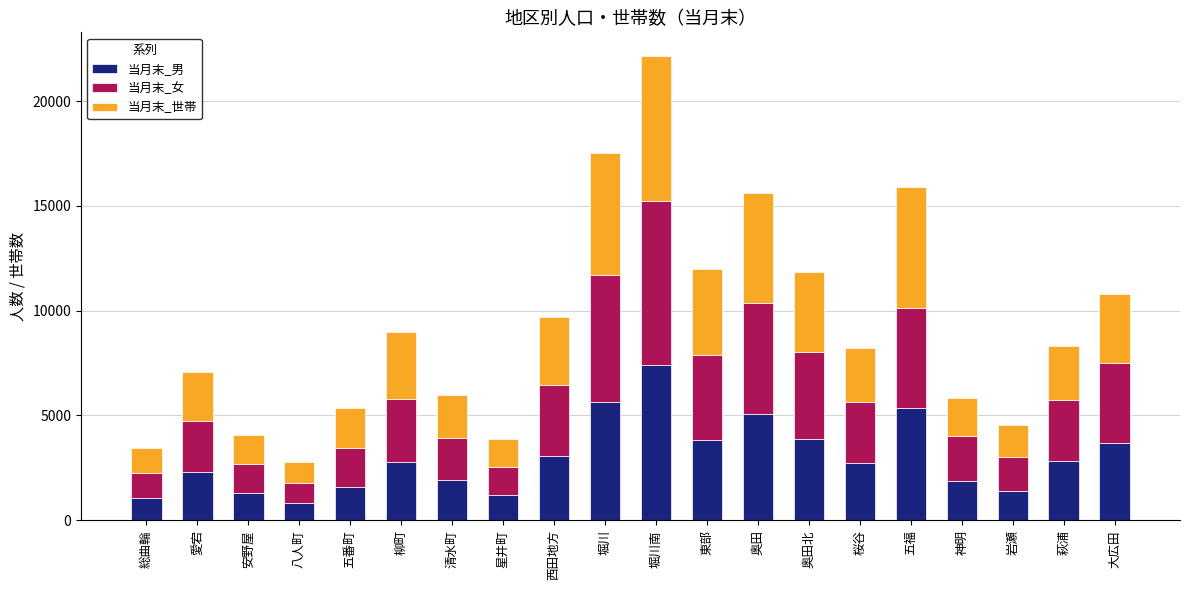

Are the bars horizontal?

No